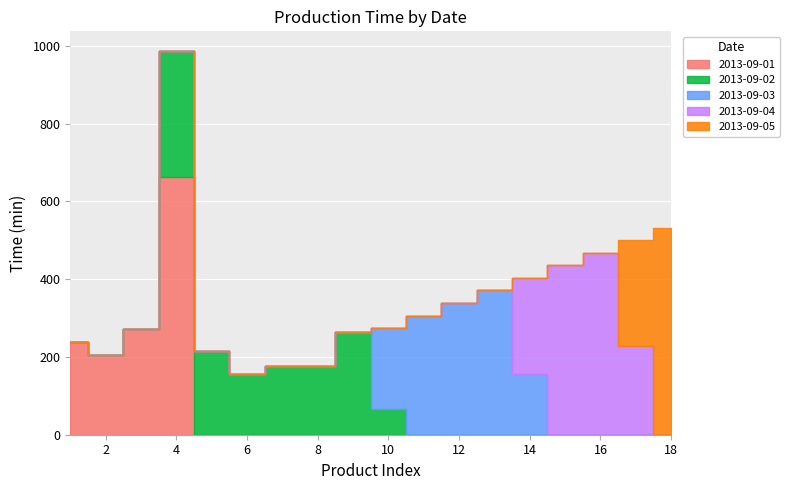

Between 8 and 10, which series saw the biggest shift?

2013-09-03